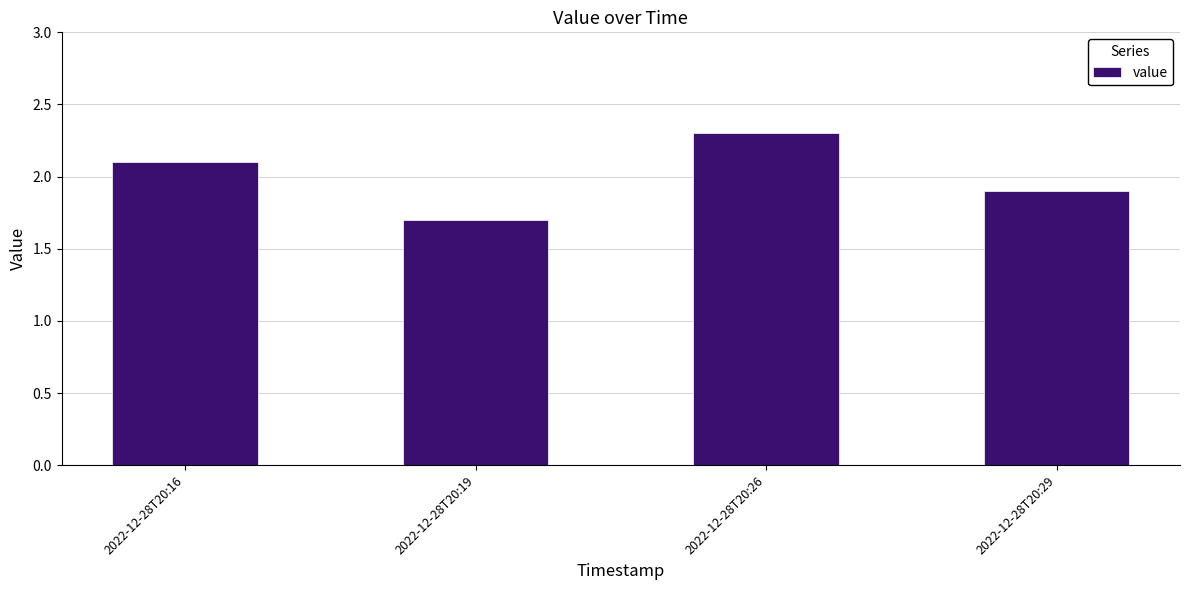

The chart shows a value of 0.5 at 2022-12-28T20:26. True or false?

False